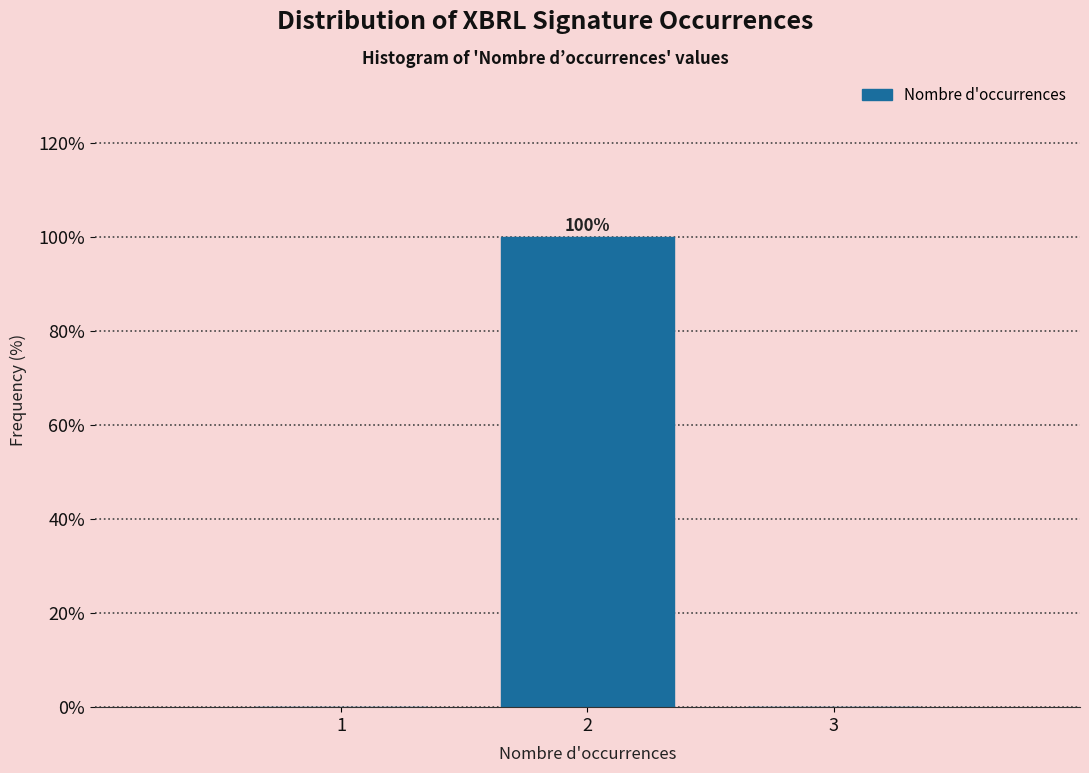

Reading left to right, list all the values displayed in this chart.

1=0	2=100	3=0